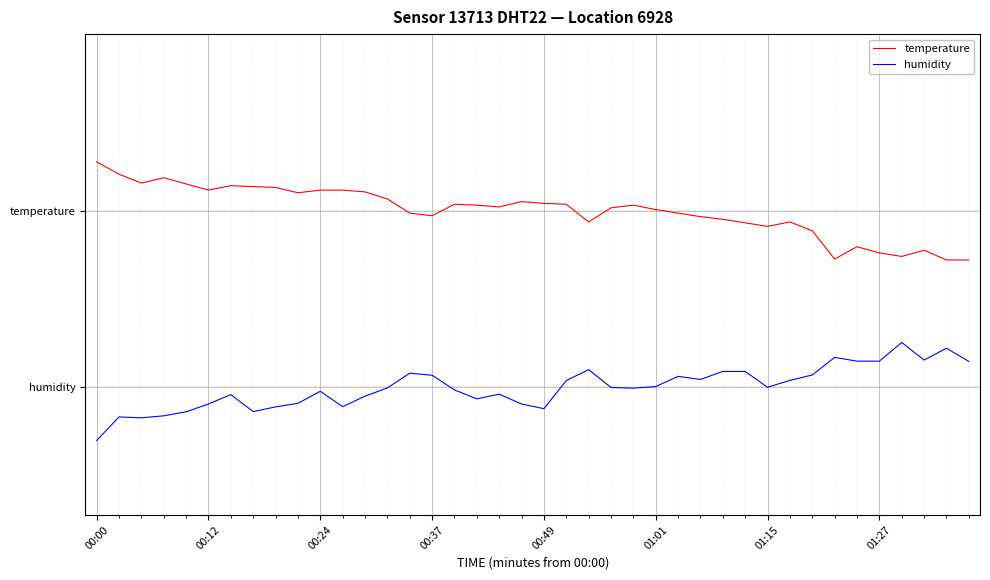

Is this an area chart (filled region under the line)?

No